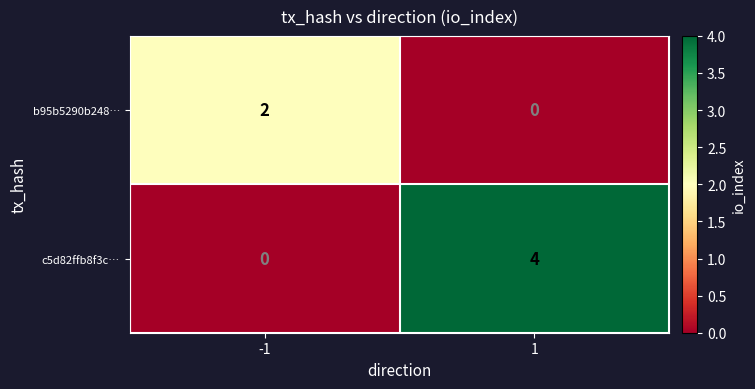

What is the difference between the maximum and minimum values in the c5d82ffb8f3c… series?

4